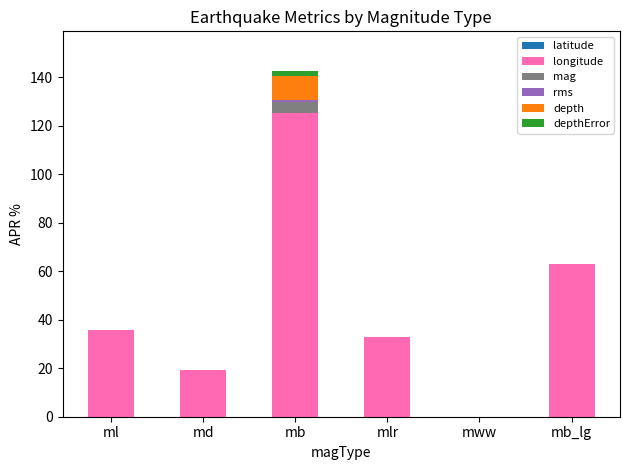

What value does the latitude series have at mb?

-5.2